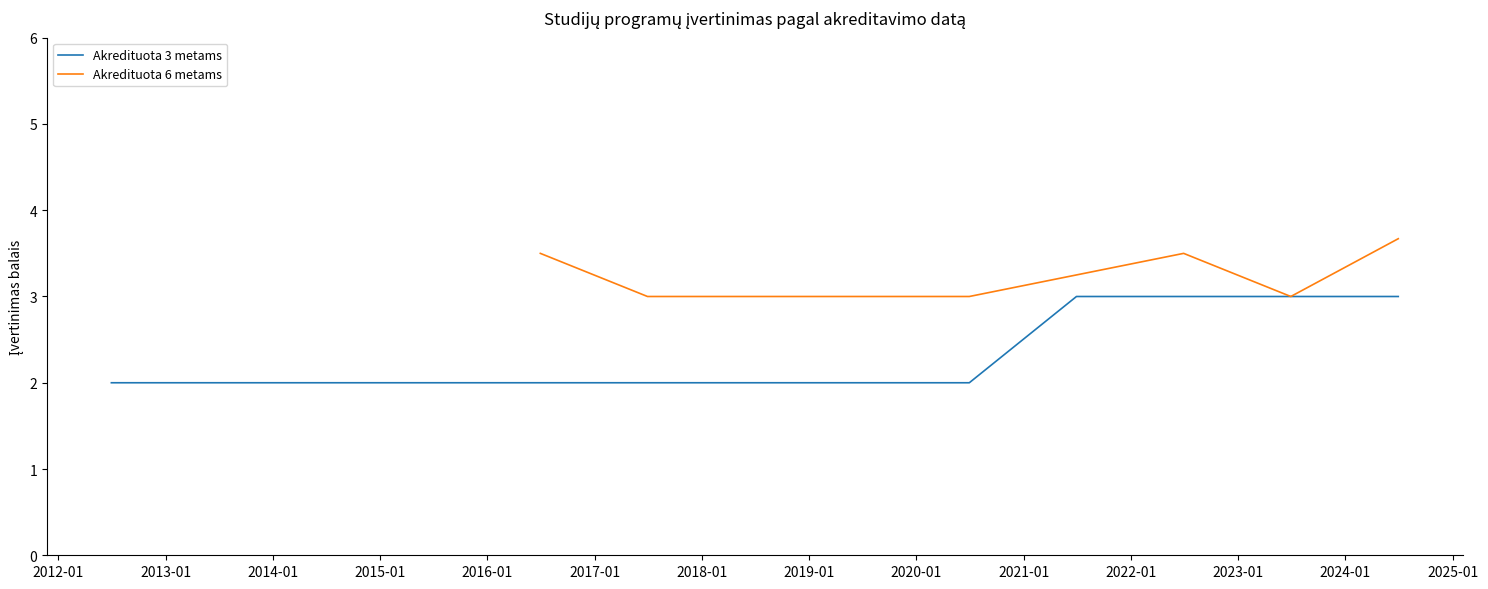

What is the difference between the maximum and minimum values in the Akredituota 3 metams series?

1